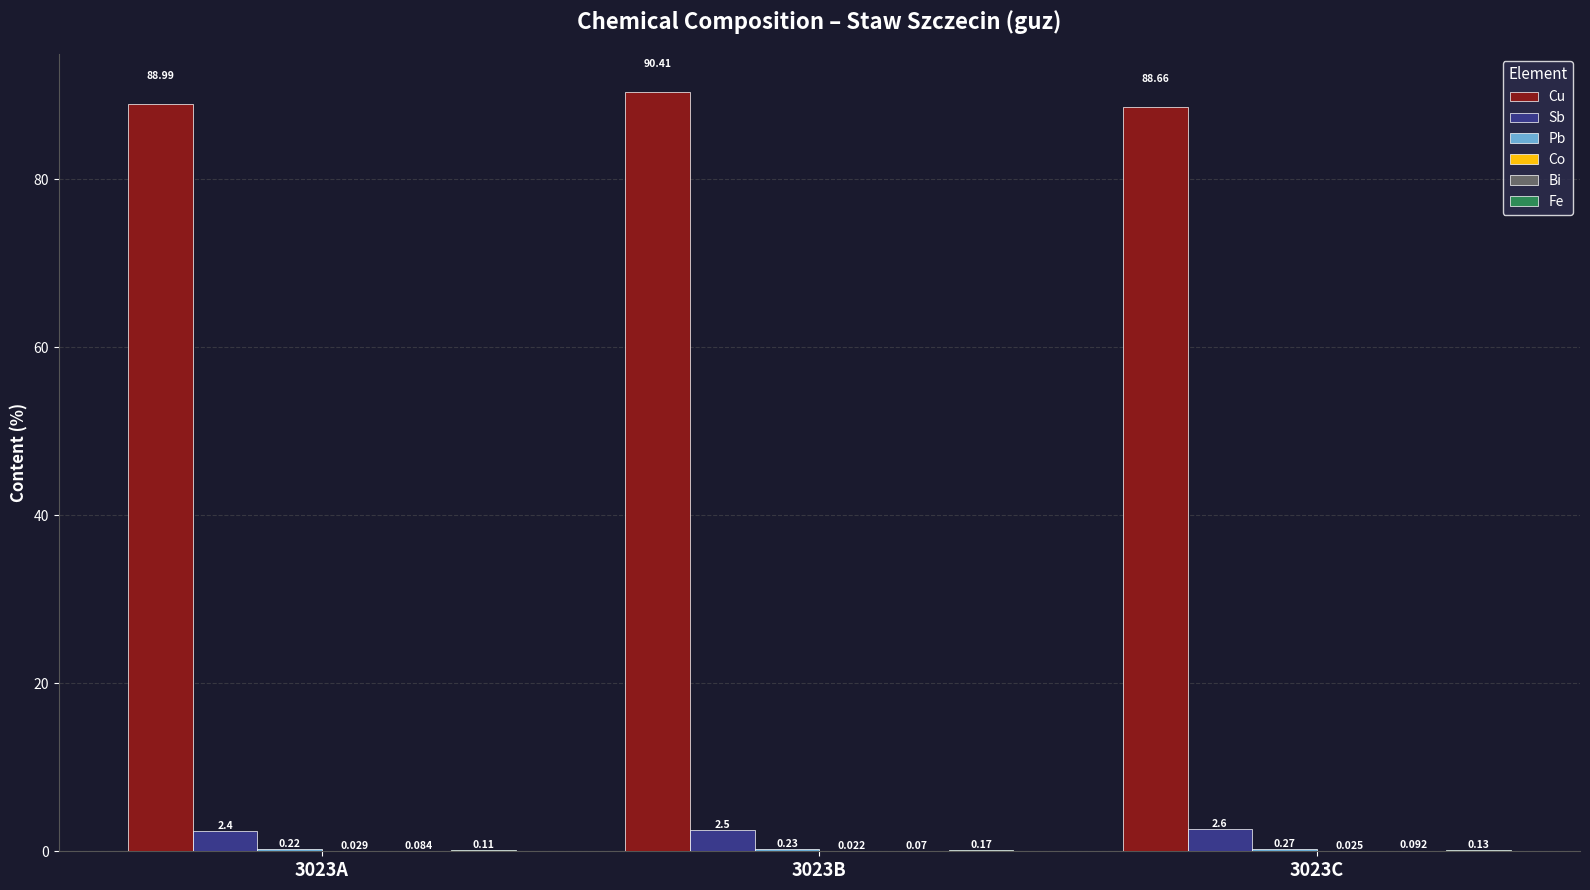

Is the value of Sb at 3023C greater than the value of Cu at 3023A?

No